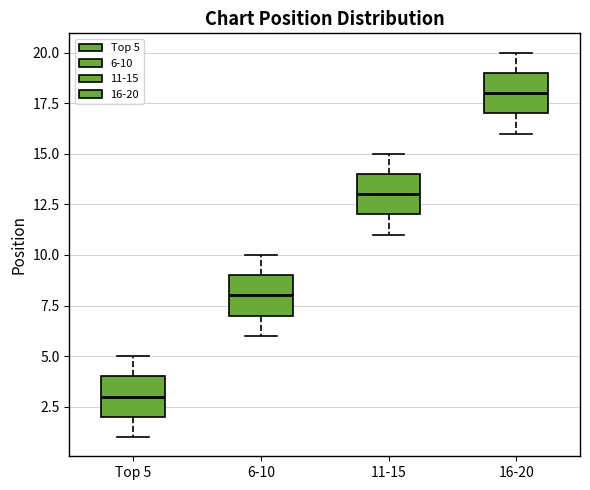

Reading left to right, transcribe this box plot: for each box, give where its median line is, the range the box spans, and where its two whiskers end, as read against the y-axis. The values are not printed on the chart, so give them approximately, as read against the axis.

Top 5: median 3, box 2 to 4, whiskers 1 to 5
6-10: median 8, box 7 to 9, whiskers 6 to 10
11-15: median 13, box 12 to 14, whiskers 11 to 15
16-20: median 18, box 17 to 19, whiskers 16 to 20